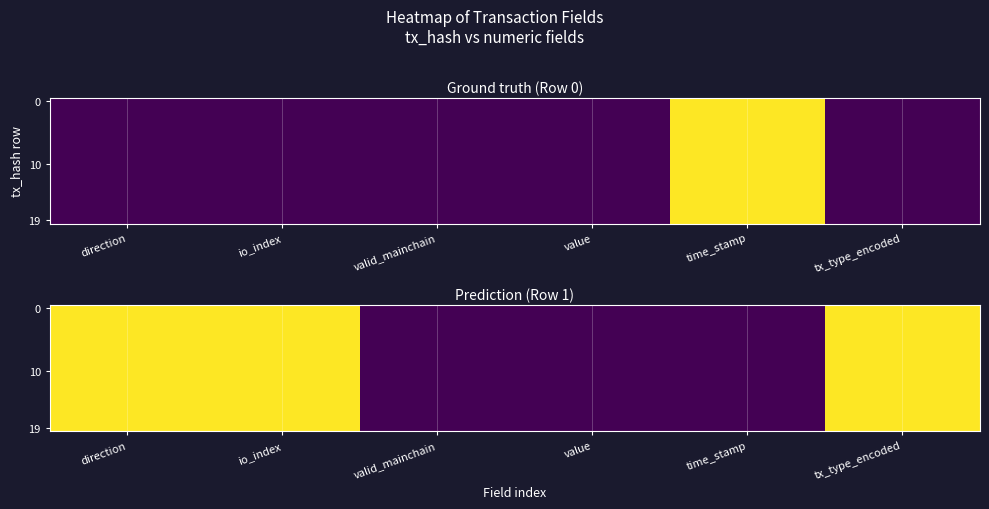

What is the difference between the maximum and minimum values in the 0 series?

1